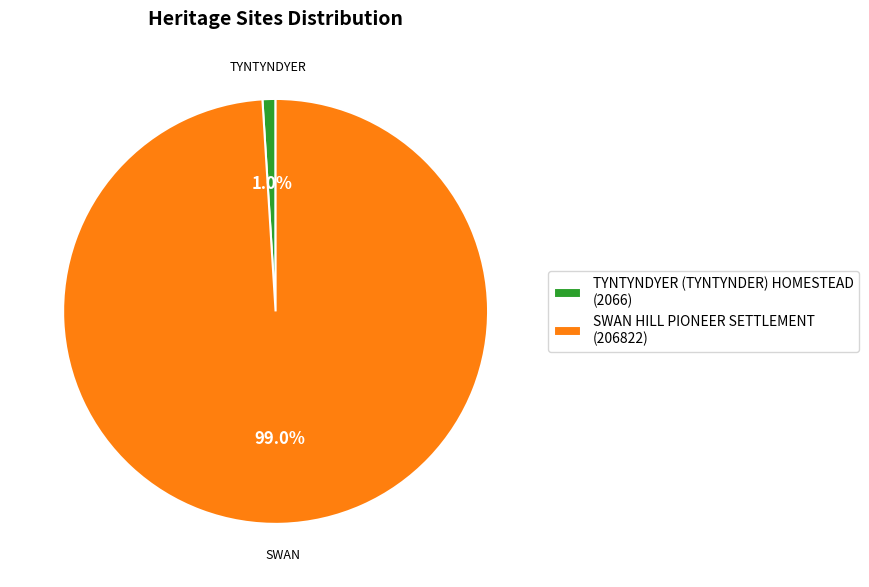

Rank the categories by value from lowest to highest.

TYNTYNDYER (TYNTYNDER) HOMESTEAD, SWAN HILL PIONEER SETTLEMENT